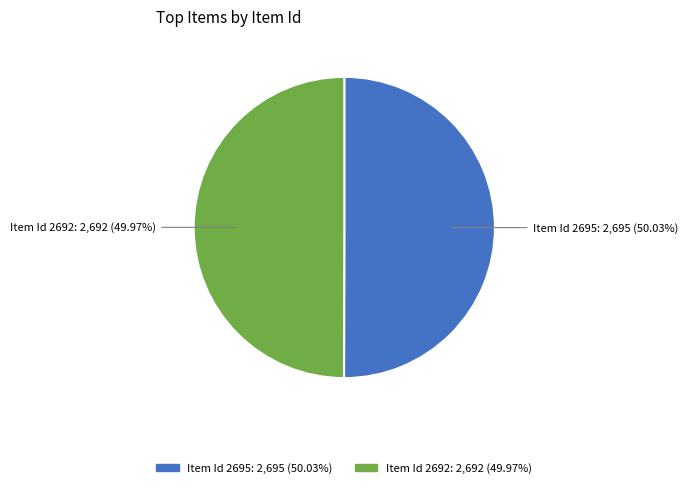

Is there a majority slice in this chart?

Yes